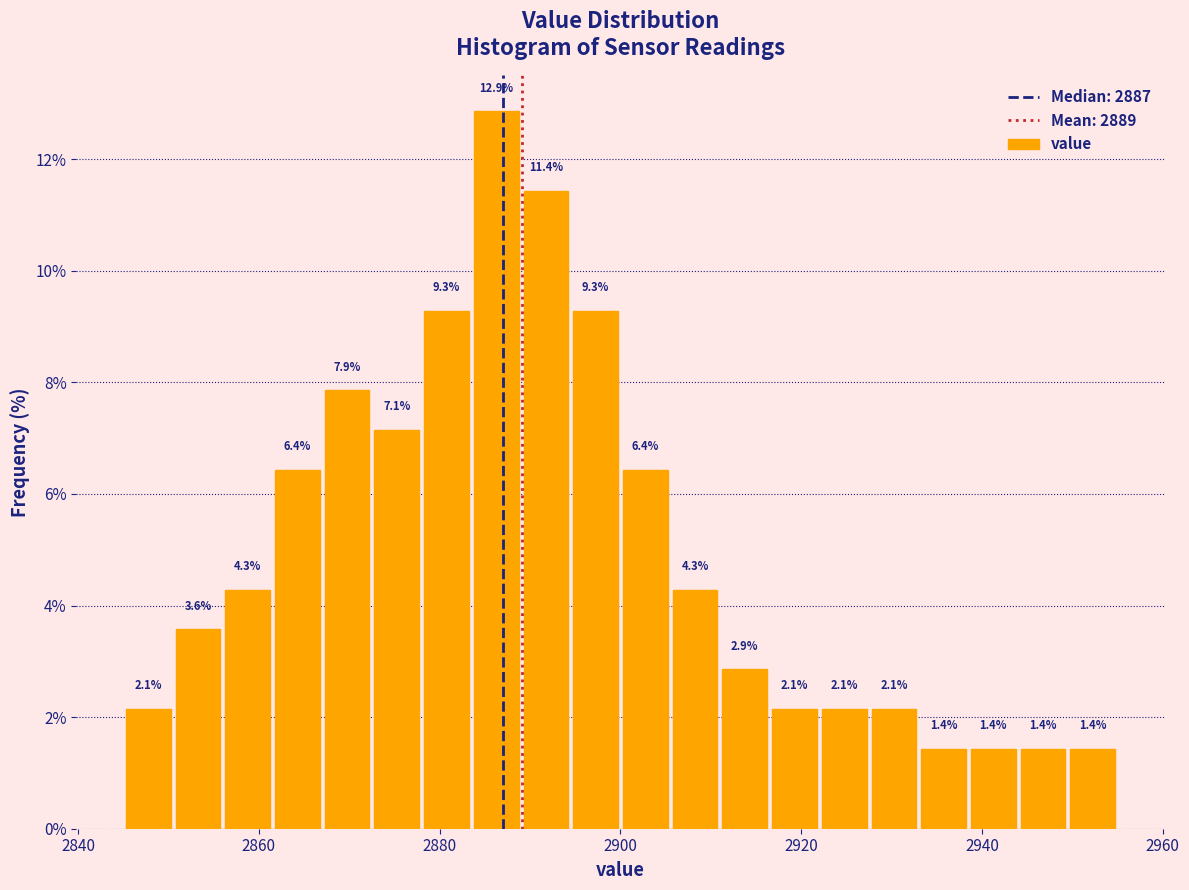

Around what value on the x-axis is the tallest bar? Give the approximate position of its centre, as read against the axis.

2886